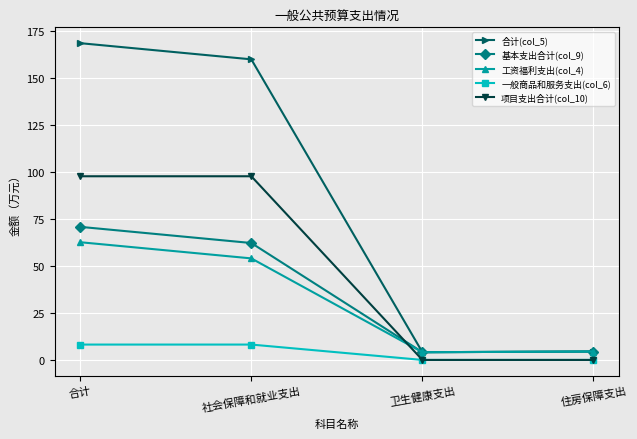

What position from the right is 住房保障支出?

1